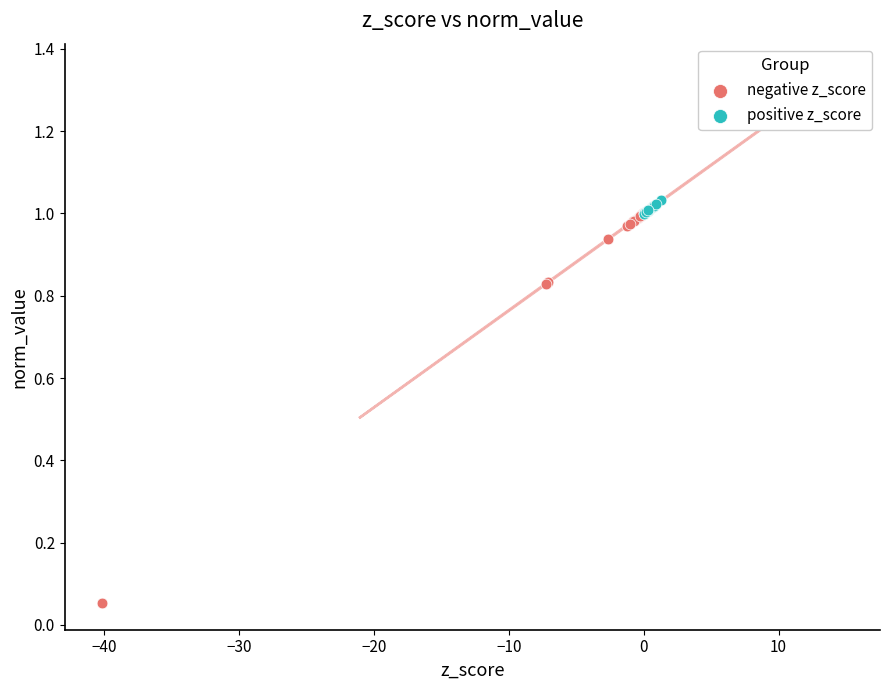

Which series has the widest spread of Y values?

negative z_score